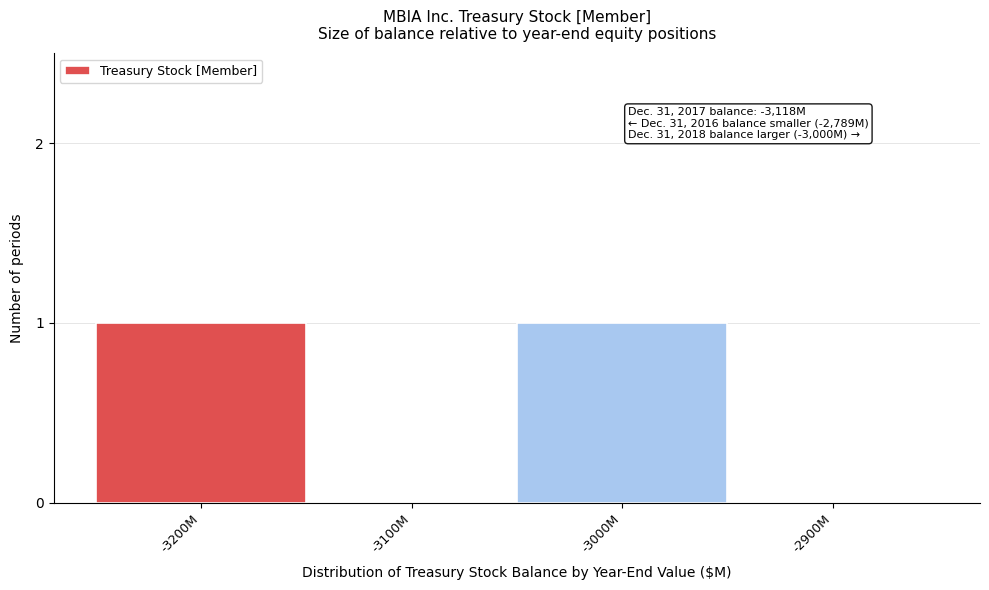

Reading left to right, what are all the values shown in this chart?

-3200M=1	-3100M=0	-3000M=1	-2900M=0